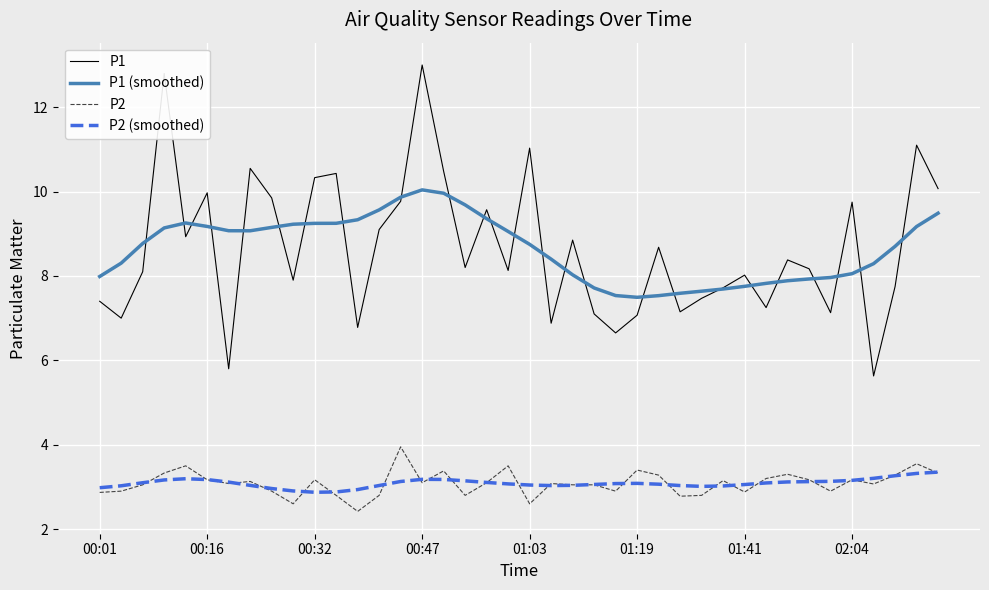

Rank the series by their maximum value, from highest to lowest.

P1, P1 (smoothed), P2, P2 (smoothed)